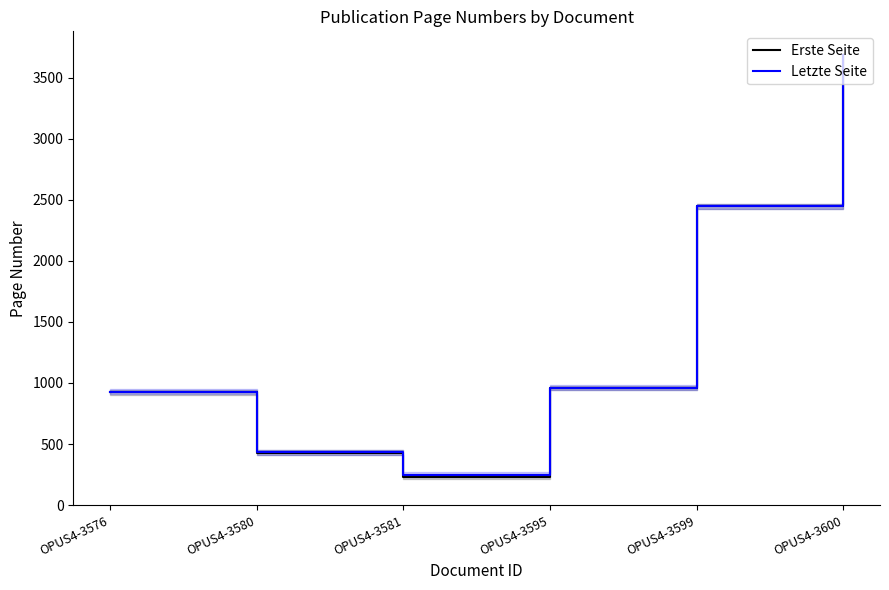

Is it true that Letzte Seite equals 1263 at OPUS4-3576?

False